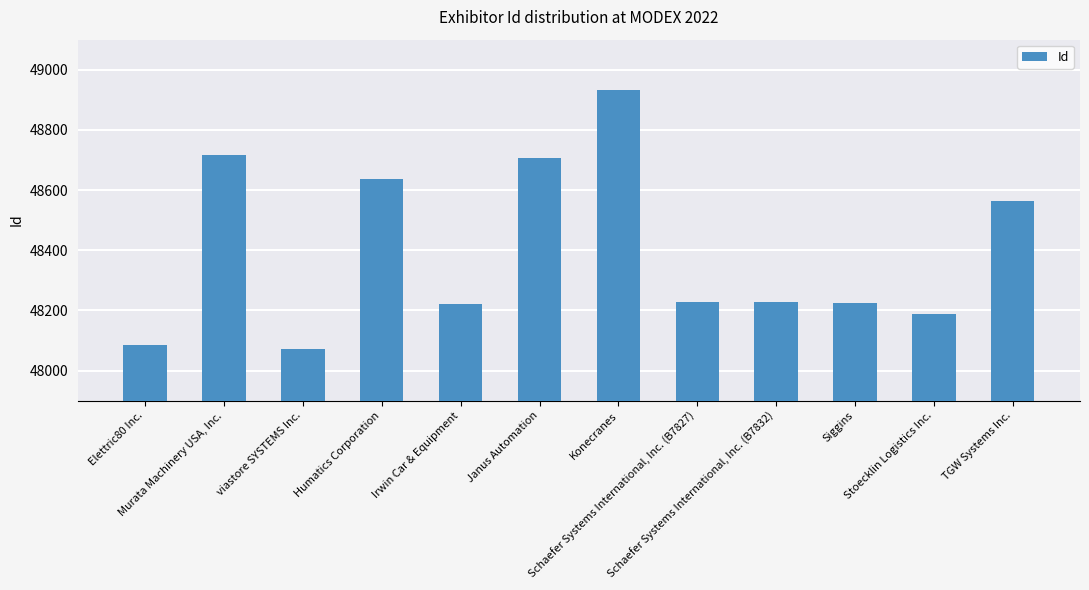

Rank the categories by value from lowest to highest.

viastore SYSTEMS Inc., Elettric80 Inc., Stoecklin Logistics Inc., Irwin Car & Equipment, Siggins, Schaefer Systems International, Inc. (B7827), Schaefer Systems International, Inc. (B7832), TGW Systems Inc., Humatics Corporation, Janus Automation, Murata Machinery USA, Inc., Konecranes